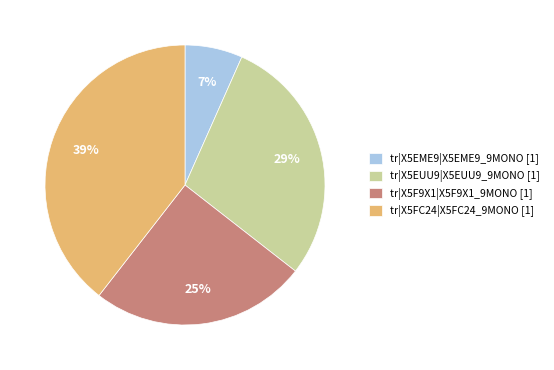

To the nearest percent, what is the combined percentage of tr|X5EUU9|X5EUU9_9MONO and tr|X5F9X1|X5F9X1_9MONO?

54%